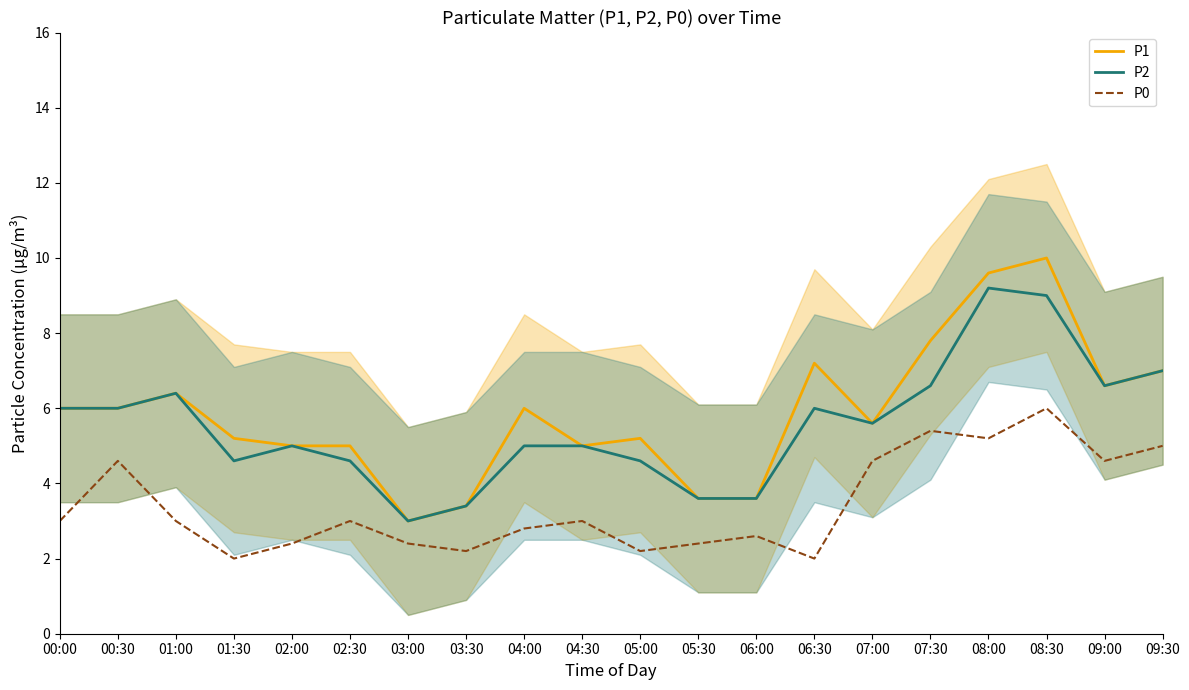

Which series has the largest total across all categories?

P1